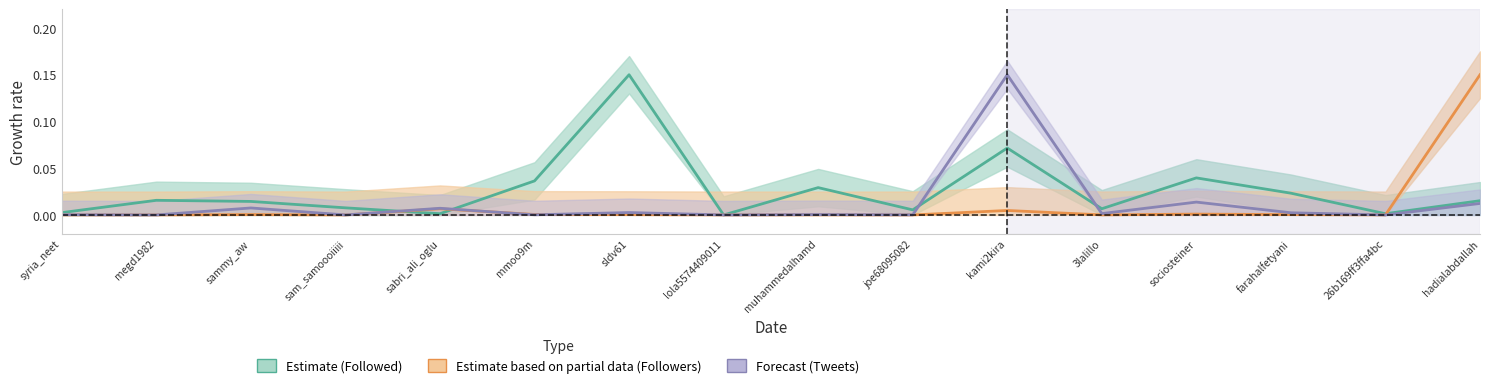

Rank the series by their maximum value, from lowest to highest.

Followed, Followers, Tweets